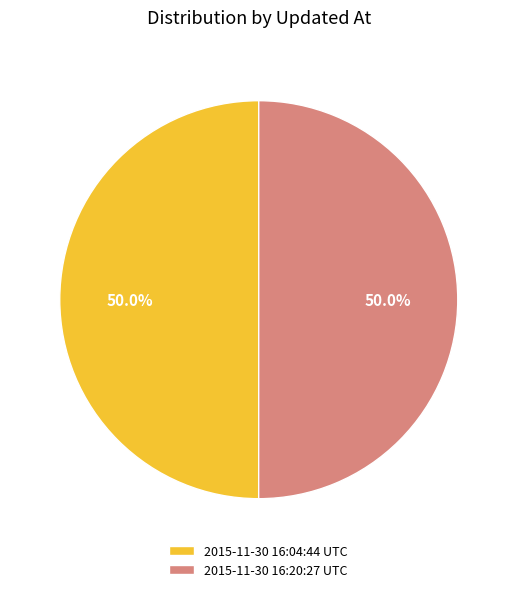

Is the sum of 2015-11-30 16:04:44 UTC and 2015-11-30 16:20:27 UTC greater than half?

Yes